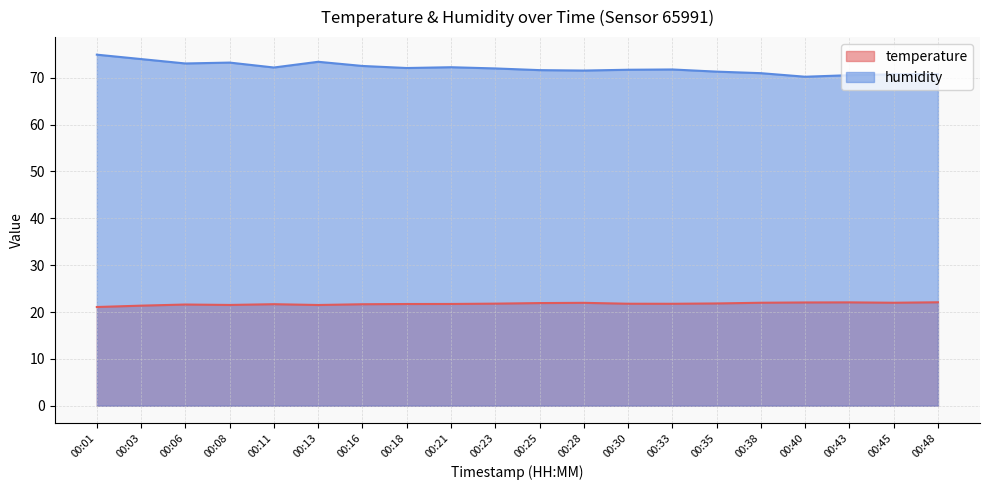

What is the average value of the humidity series?

72.0